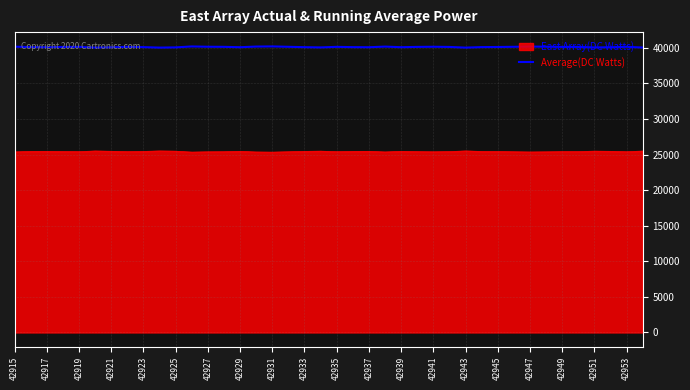

What is the highest value of the Average(DC Watts) series?

40196